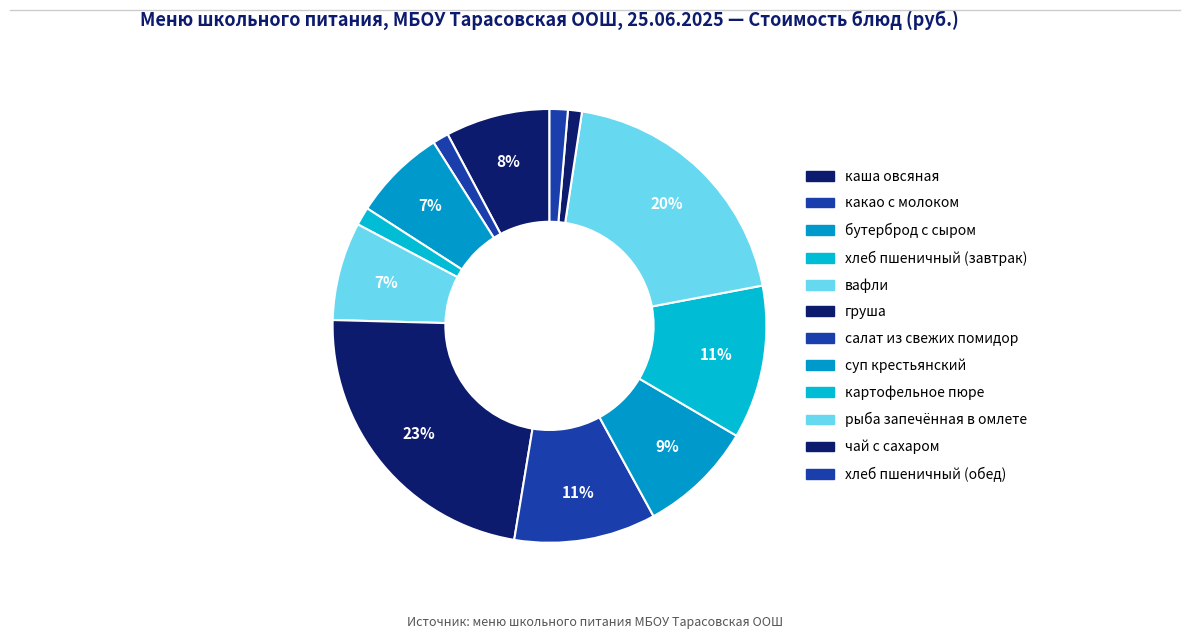

The хлеб пшеничный (обед) slice represents 1% of the pie. True or false?

True